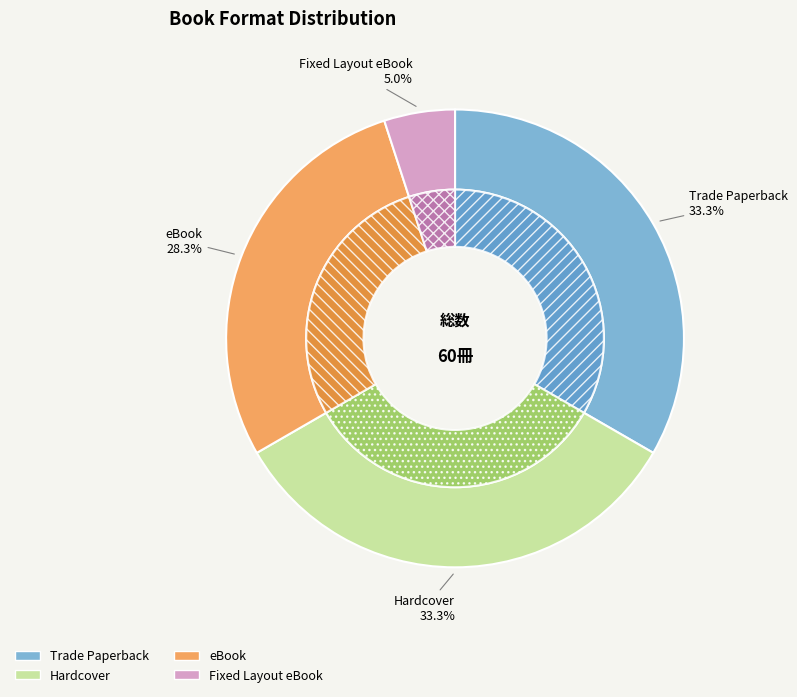

To the nearest percent, what portion does Fixed Layout eBook represent?

5%